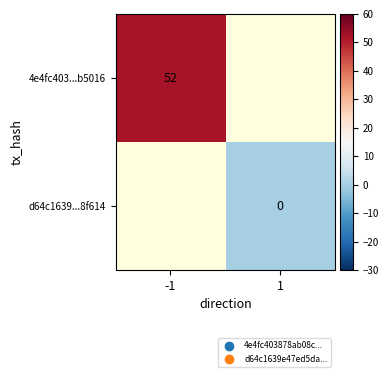

At how many categories does at least one series exceed 36?

1